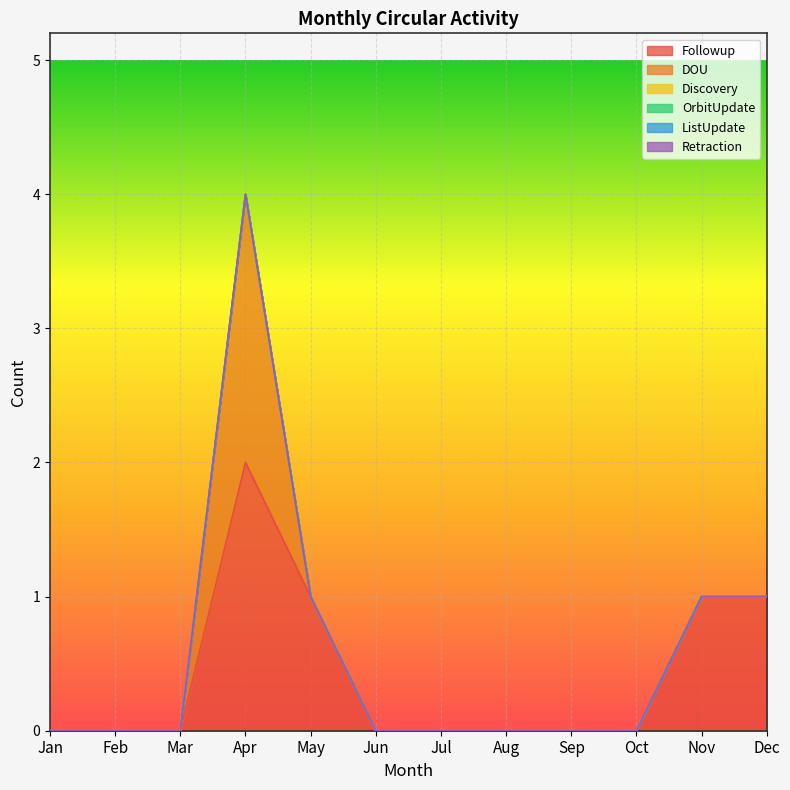

Which category has the highest value across all series?

Apr